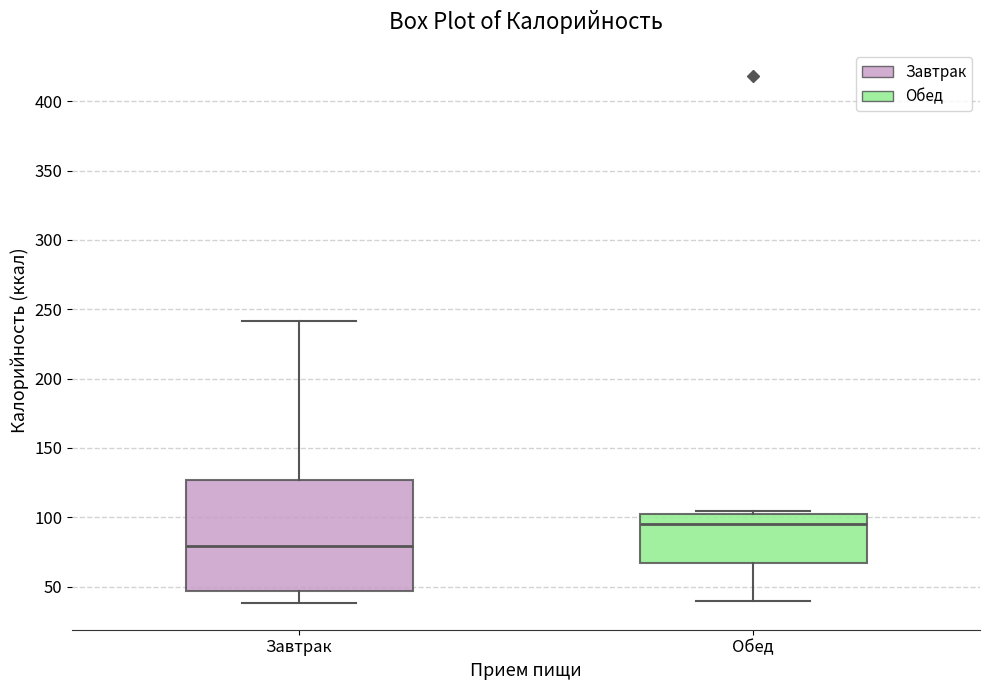

Reading left to right, read every box against the y-axis: the position of its median line, the range the box covers, and the ends of its whiskers. The values are not printed on the chart, so give them approximately, as read against the axis.

Завтрак: median 80, box 45 to 125, whiskers 40 to 240
Обед: median 95, box 65 to 100, whiskers 40 to 105